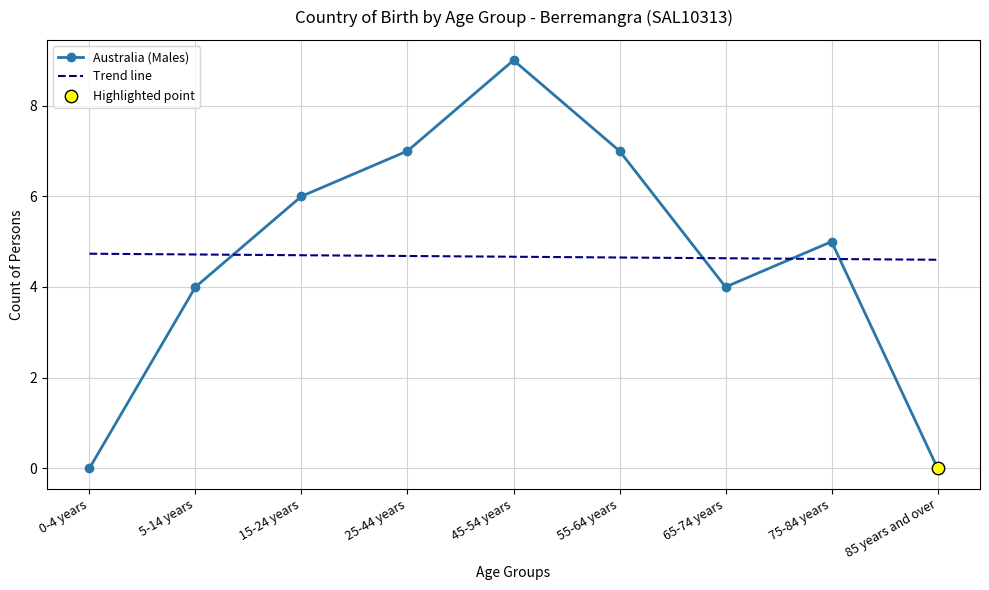

Which series has the largest range (max minus min)?

Australia (Males)